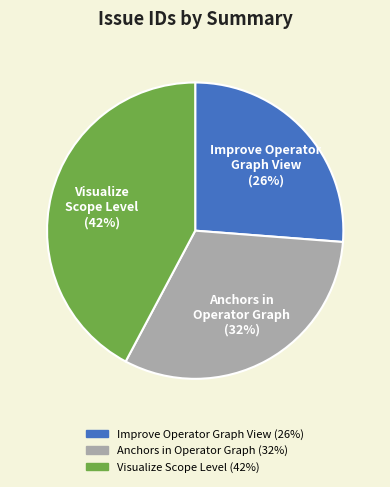

To the nearest percent, what is the difference between the largest and smallest slice percentages?

16%